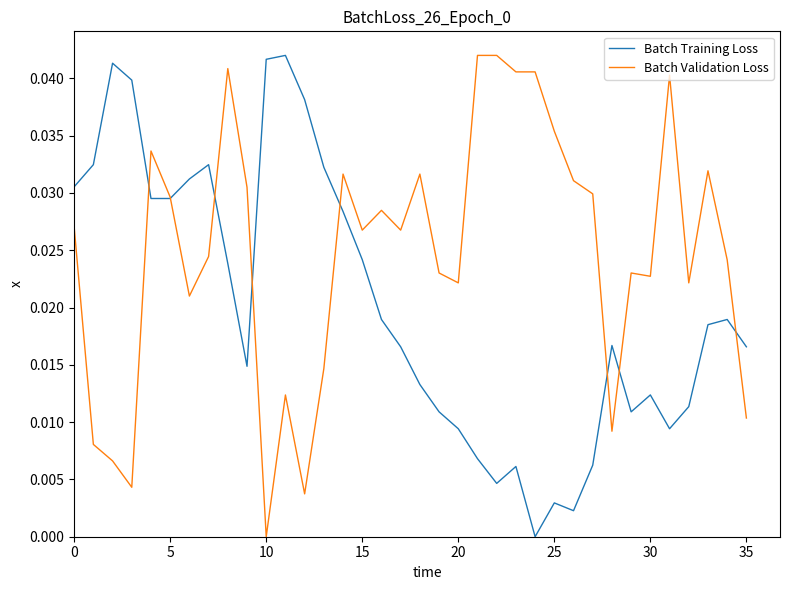

List the series in order of their overall mean, highest first.

Batch Validation Loss, Batch Training Loss